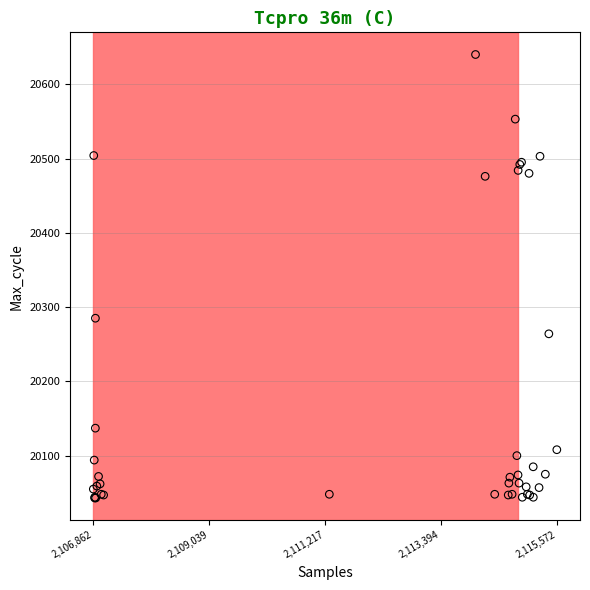

What Y value in the scatter plot is closest to 20341?

20285